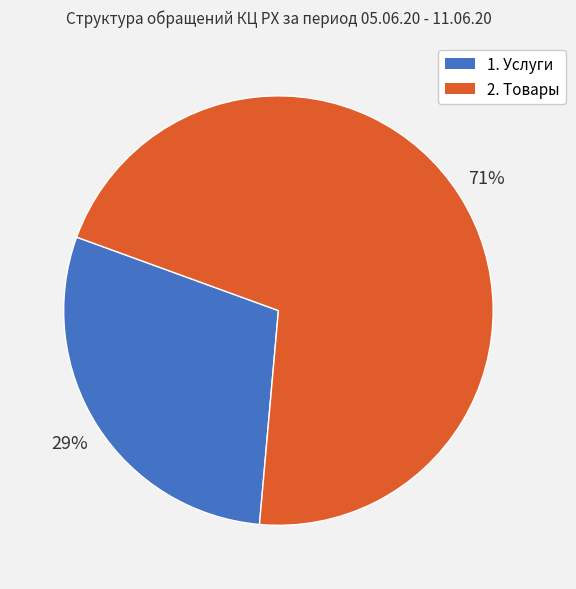

To the nearest percent, what is the difference between the largest and smallest slice percentages?

42%